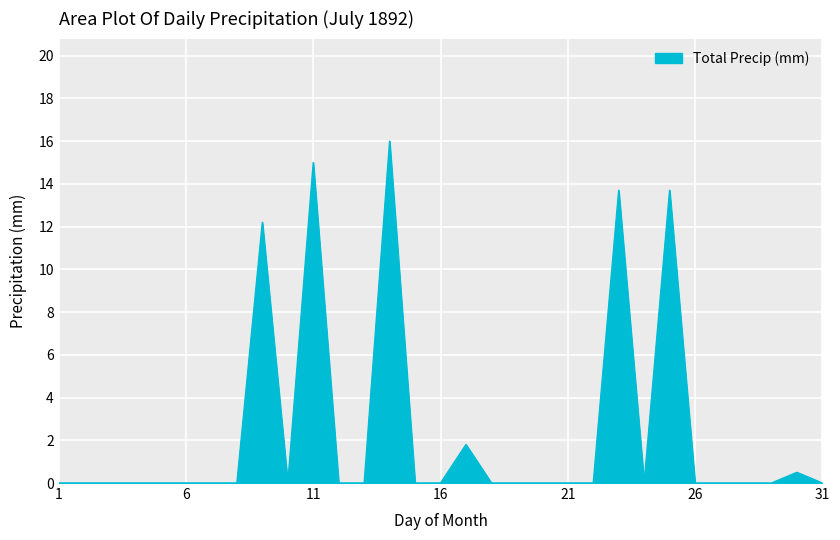

Does the chart have visible grid lines?

Yes